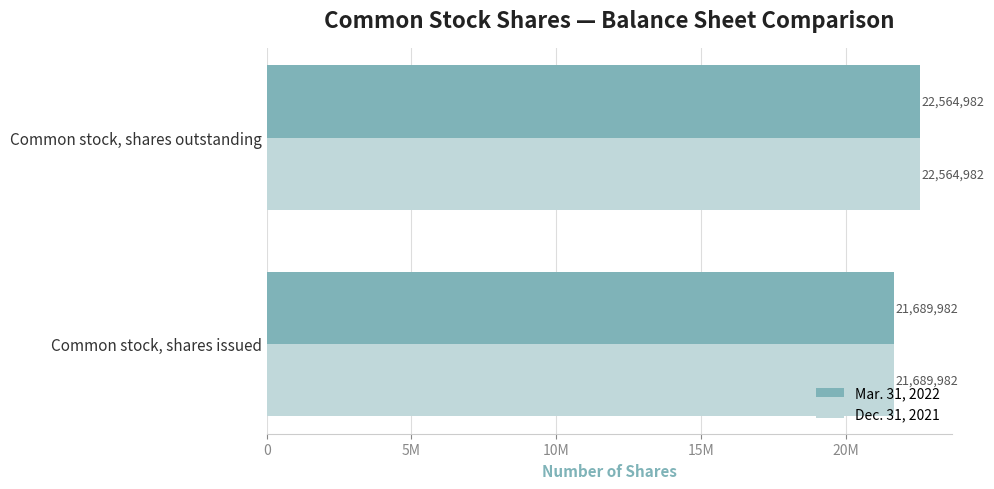

Reading right to left, what are all the values shown in this chart?

Mar. 31, 2022: 22564982	21689982
Dec. 31, 2021: 22564982	21689982